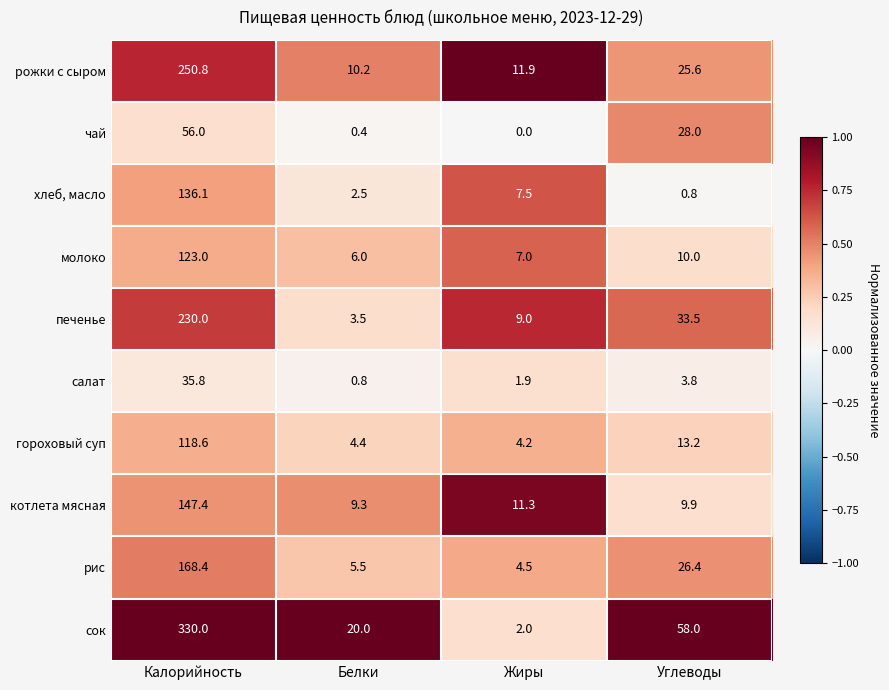

Between Калорийность and Белки, which series saw the biggest shift?

сок